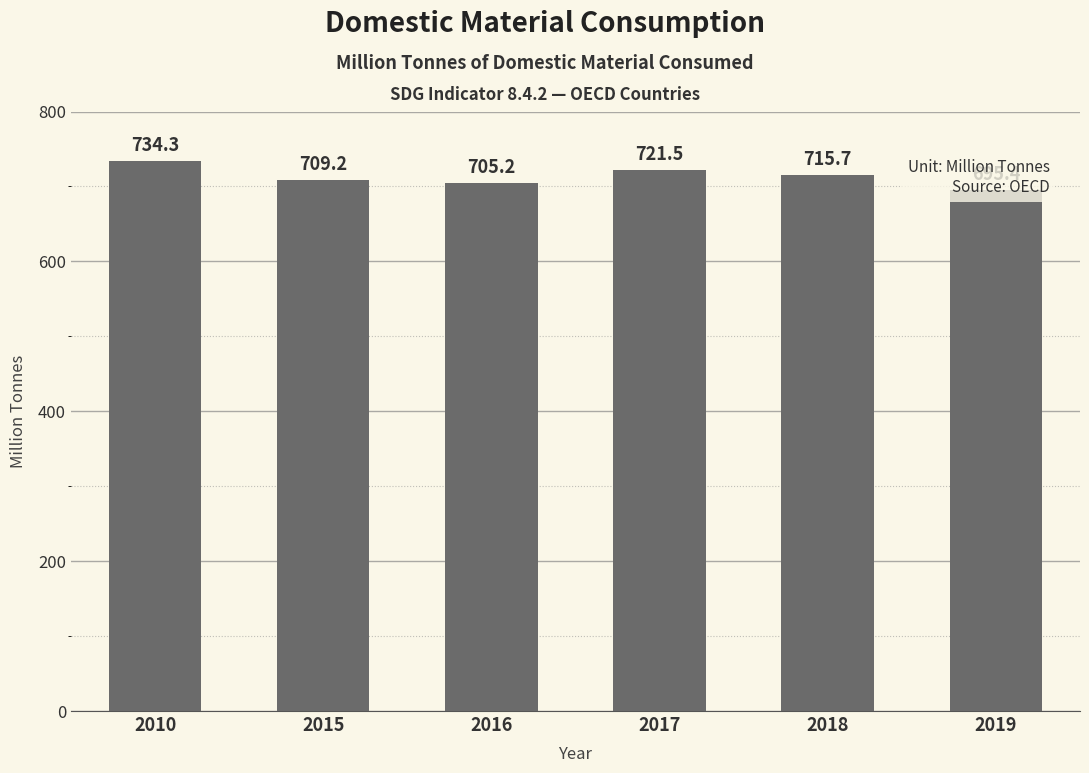

What is the minimum value shown in the chart?

695.4